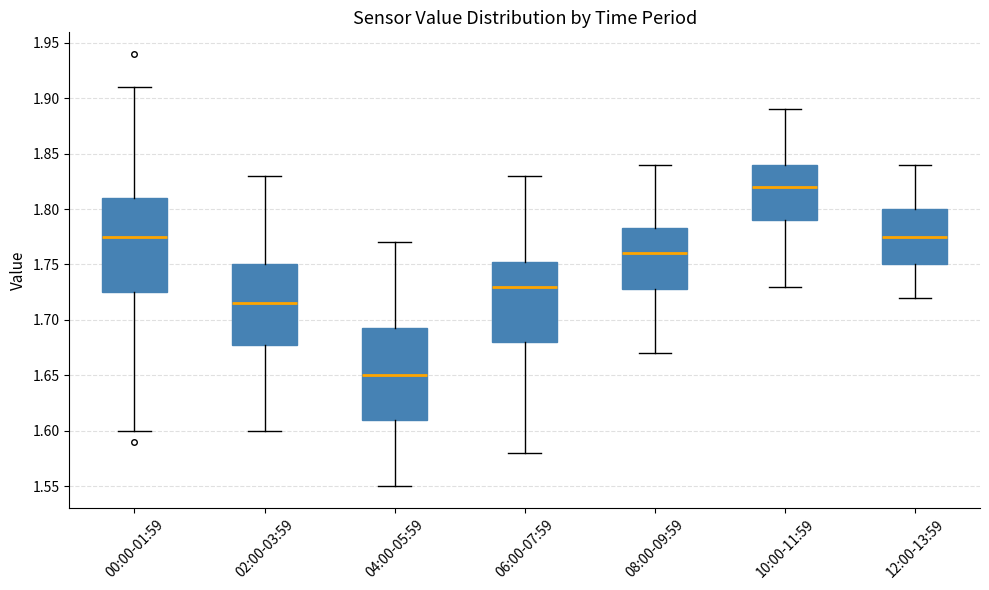

Reading left to right, read every box against the y-axis: the position of its median line, the range the box covers, and the ends of its whiskers. The values are not printed on the chart, so give them approximately, as read against the axis.

00:00-01:59: median 1.775, box 1.725 to 1.810, whiskers 1.600 to 1.910
02:00-03:59: median 1.715, box 1.680 to 1.750, whiskers 1.600 to 1.830
04:00-05:59: median 1.650, box 1.610 to 1.695, whiskers 1.550 to 1.770
06:00-07:59: median 1.730, box 1.680 to 1.755, whiskers 1.580 to 1.830
08:00-09:59: median 1.760, box 1.730 to 1.785, whiskers 1.670 to 1.840
10:00-11:59: median 1.820, box 1.790 to 1.840, whiskers 1.730 to 1.890
12:00-13:59: median 1.775, box 1.750 to 1.800, whiskers 1.720 to 1.840